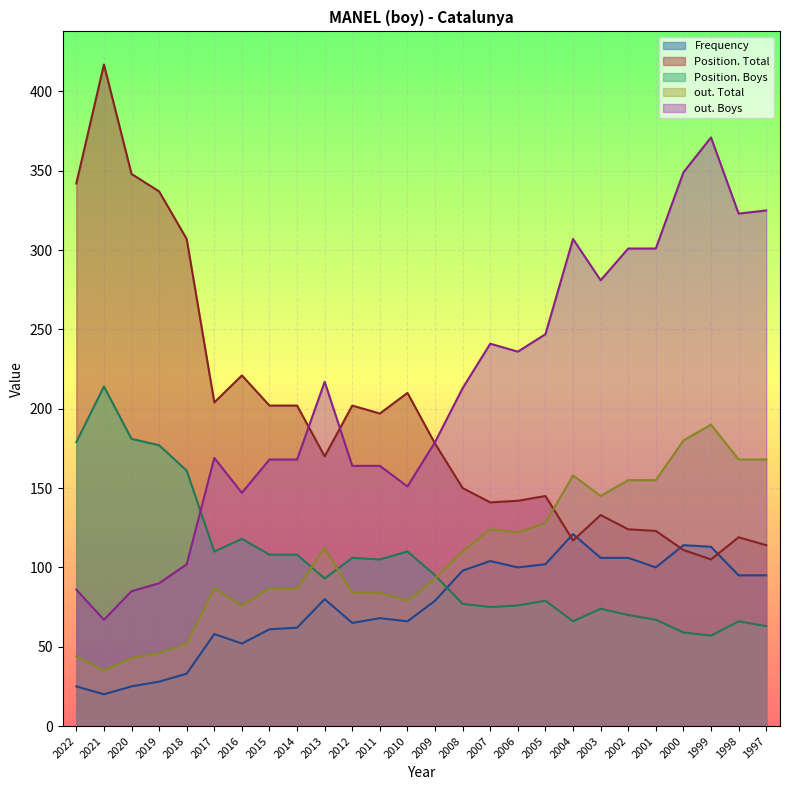

What is the spread (max minus min) of values at 2004?

241